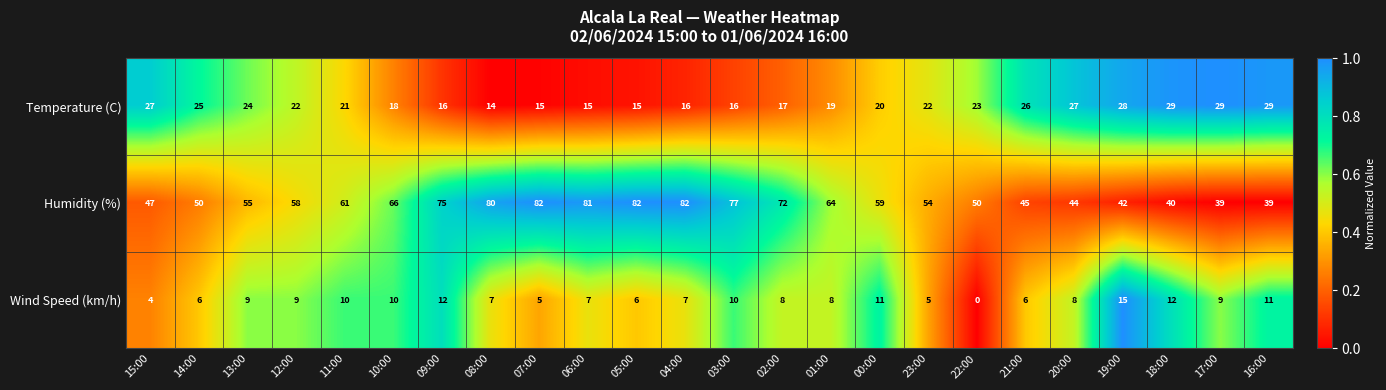

Which label corresponds to the smallest value in the chart?

22:00